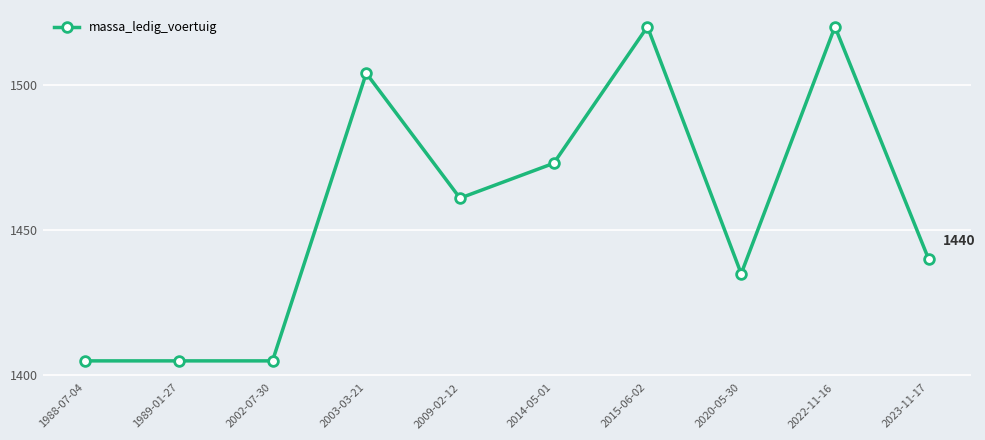

Between 2020-05-30 and 1989-01-27, which is larger?

2020-05-30